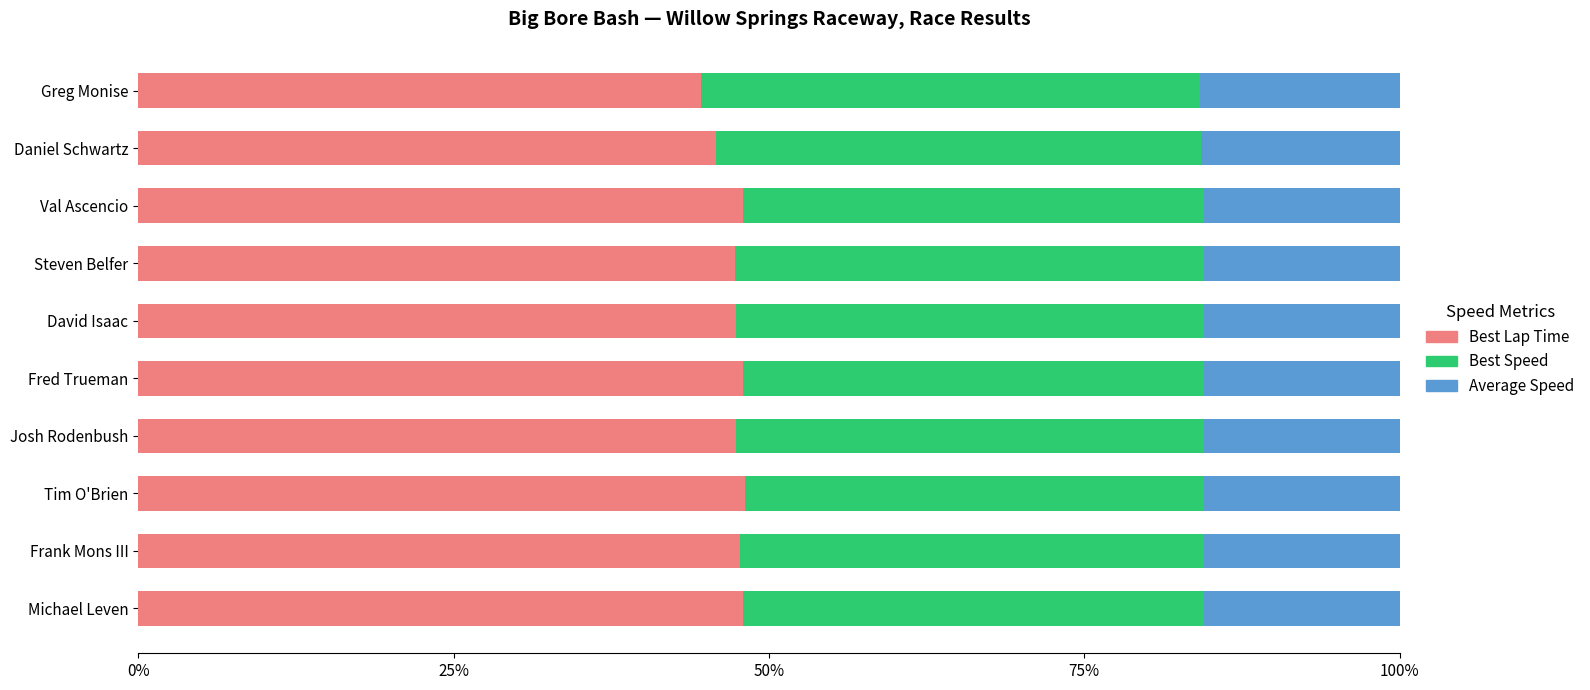

What is the sum of the Best Lap Time values at Fred Trueman and Josh Rodenbush?

95.3